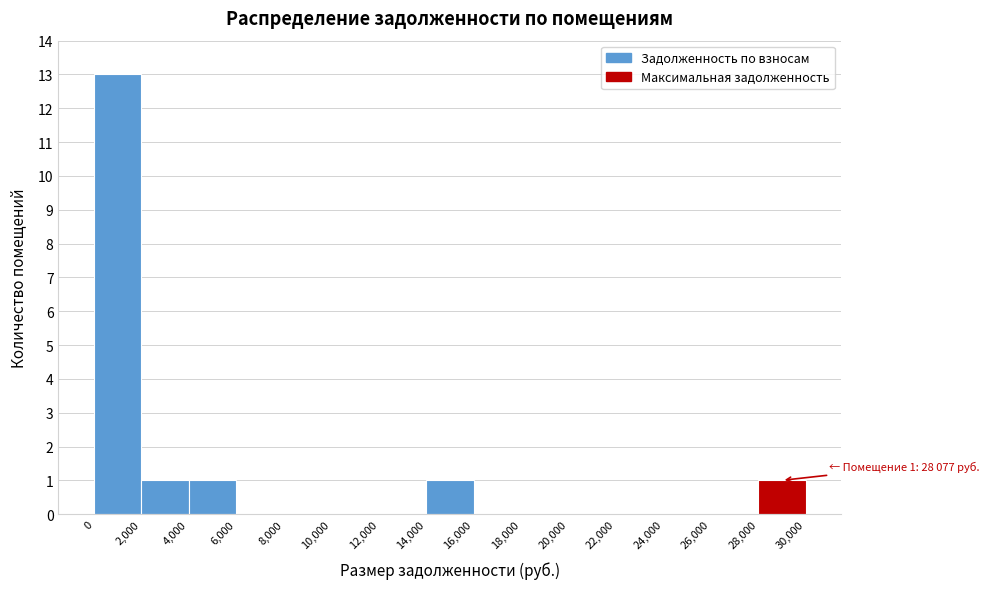

Over which range of the x-axis is the bar tallest?

0 to 2,000